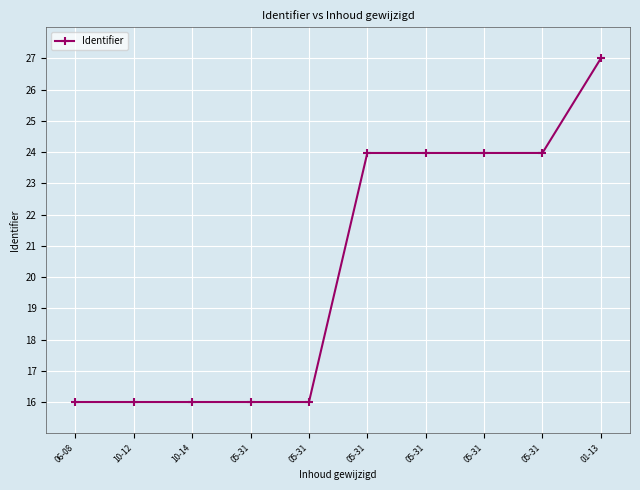

At which label is the value closest to 21?

05-31